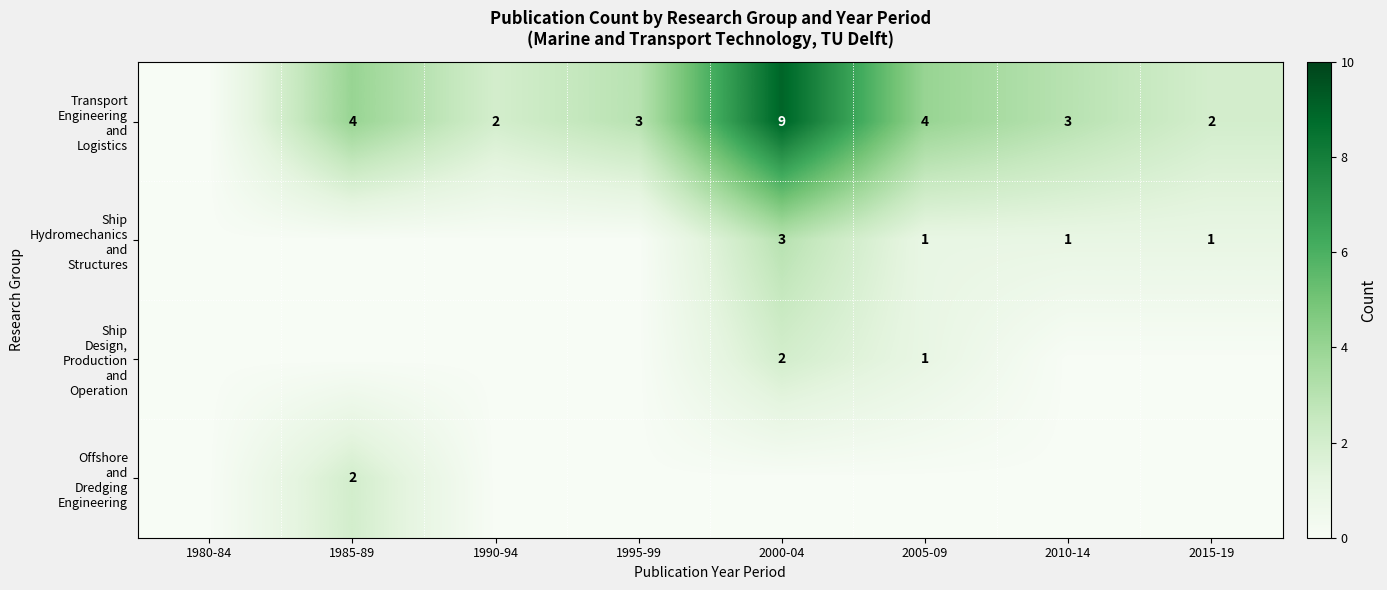

What is the difference between the second highest and second lowest values in the Ship Hydromechanics and Structures series?

1